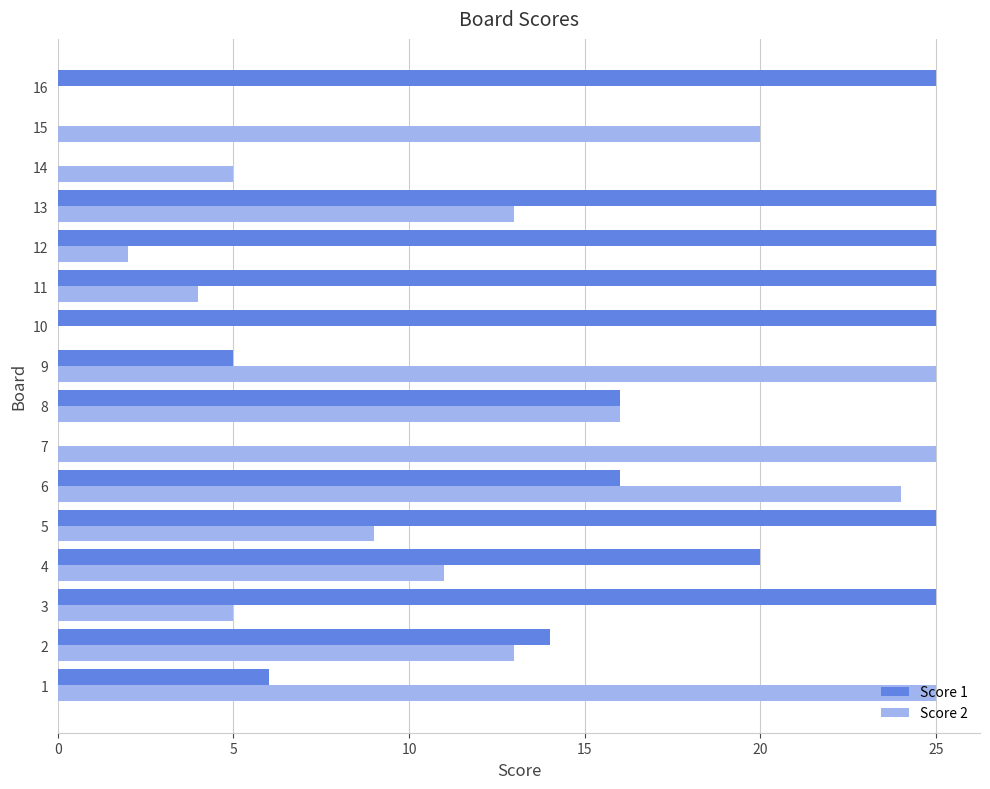

Is it true that Score 1 equals 3 at 1?

False